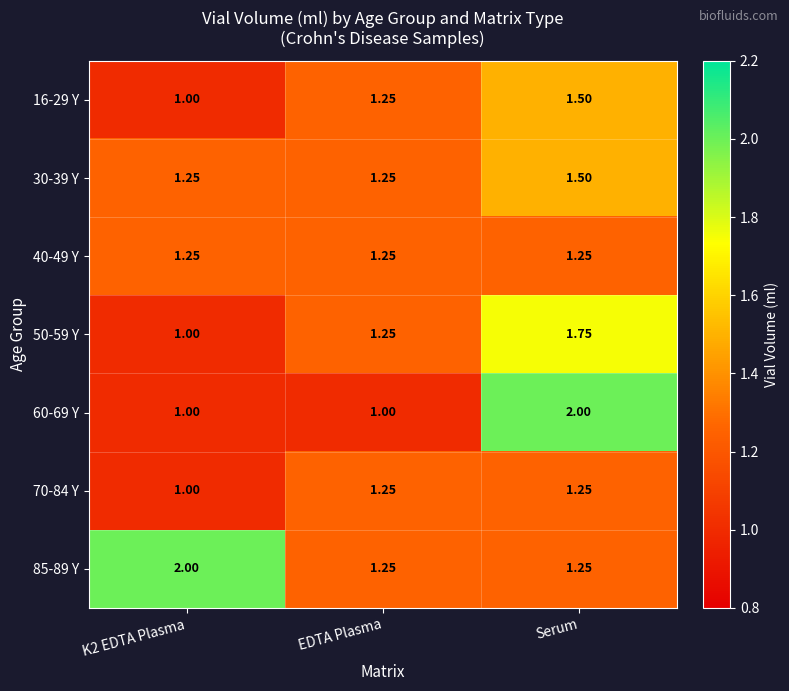

Is the value of 16-29 Y at Serum greater than the value of 40-49 Y at K2 EDTA Plasma?

Yes